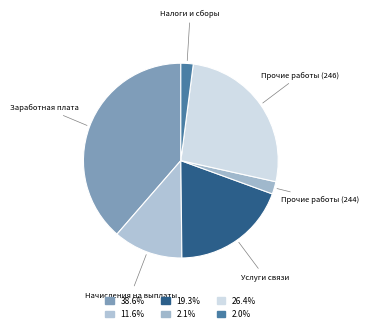

Which slice is the smallest?

Налоги и сборы